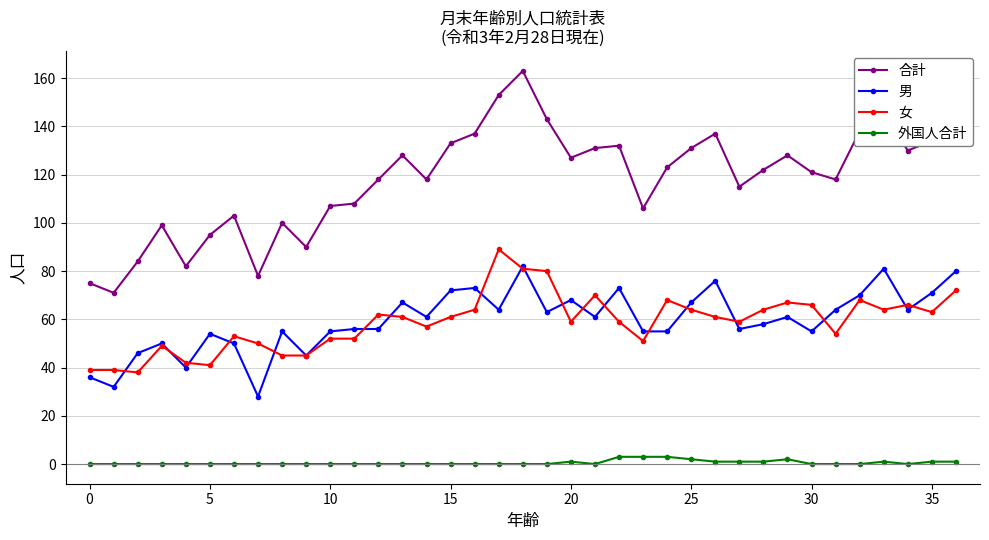

How many data points in 合計 are less than 122?

18